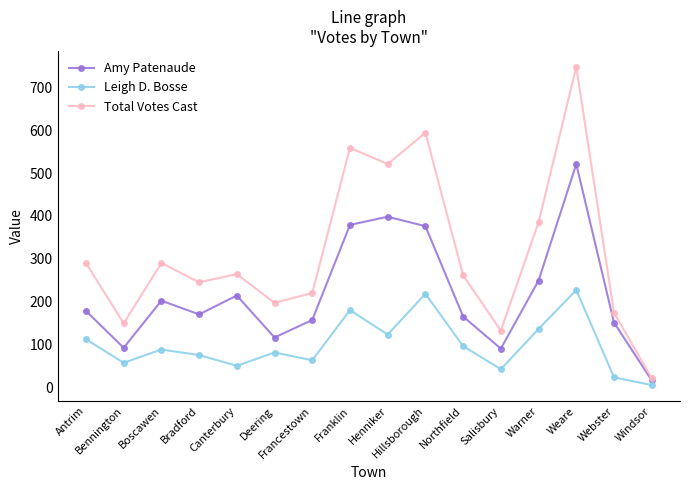

Which category has the highest value in the Amy Patenaude series?

Weare